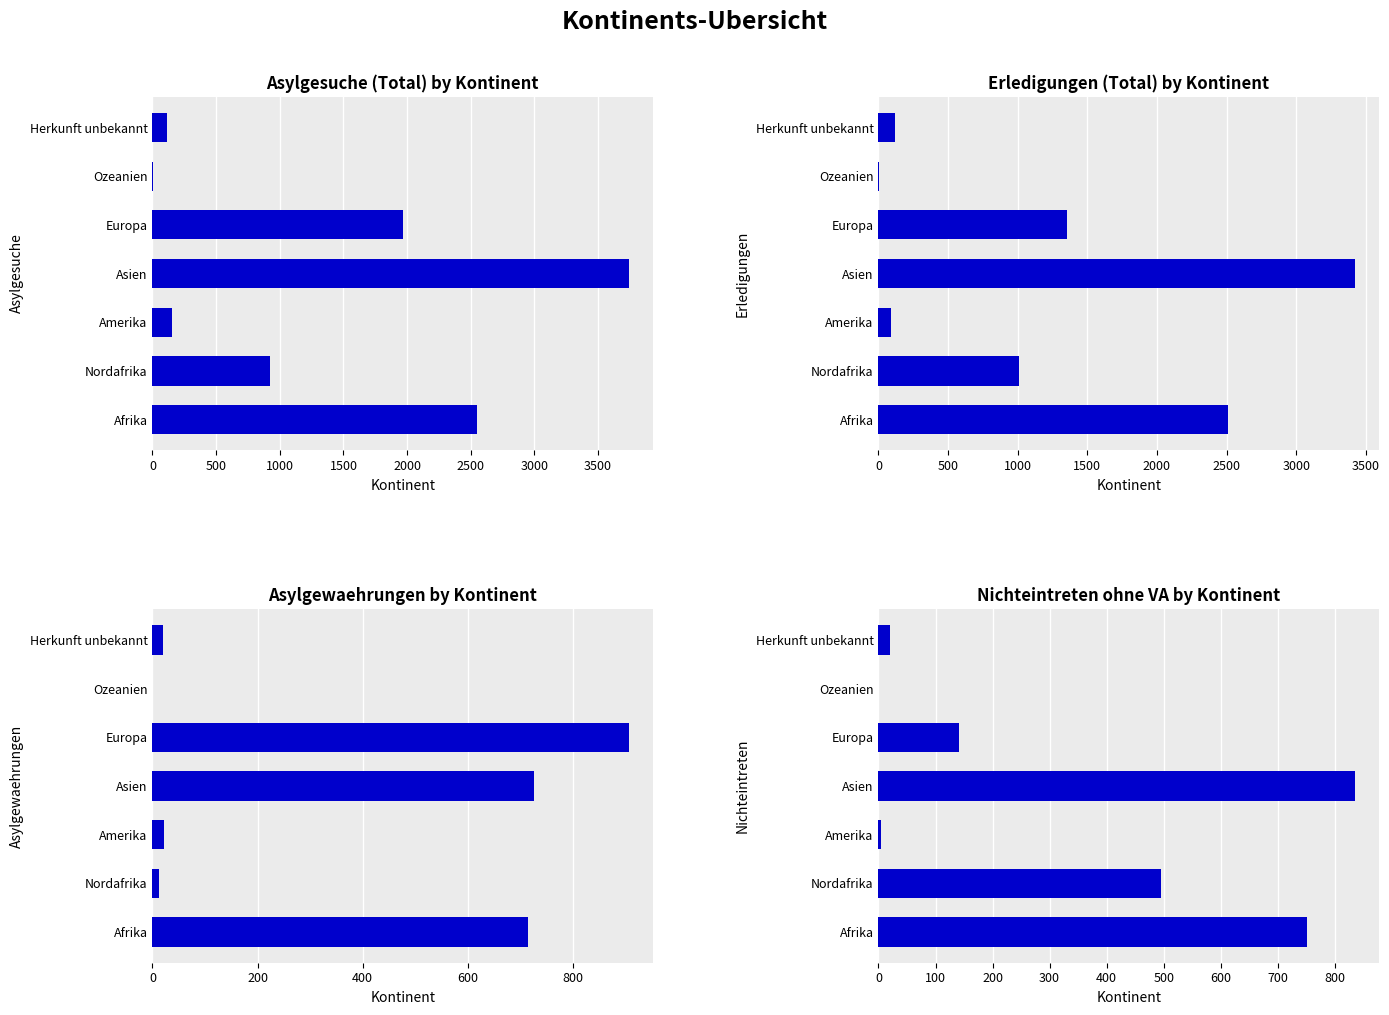

What is the difference between the maximum and minimum values in the Nichteintreten ohne VA series?

836